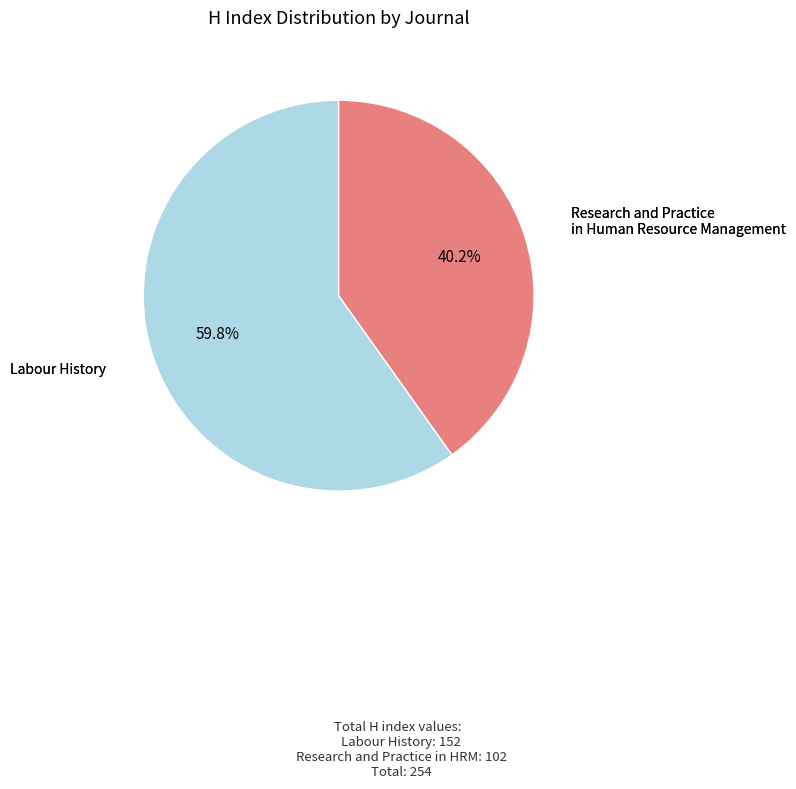

Is there any slice that represents more than half of the pie?

Yes